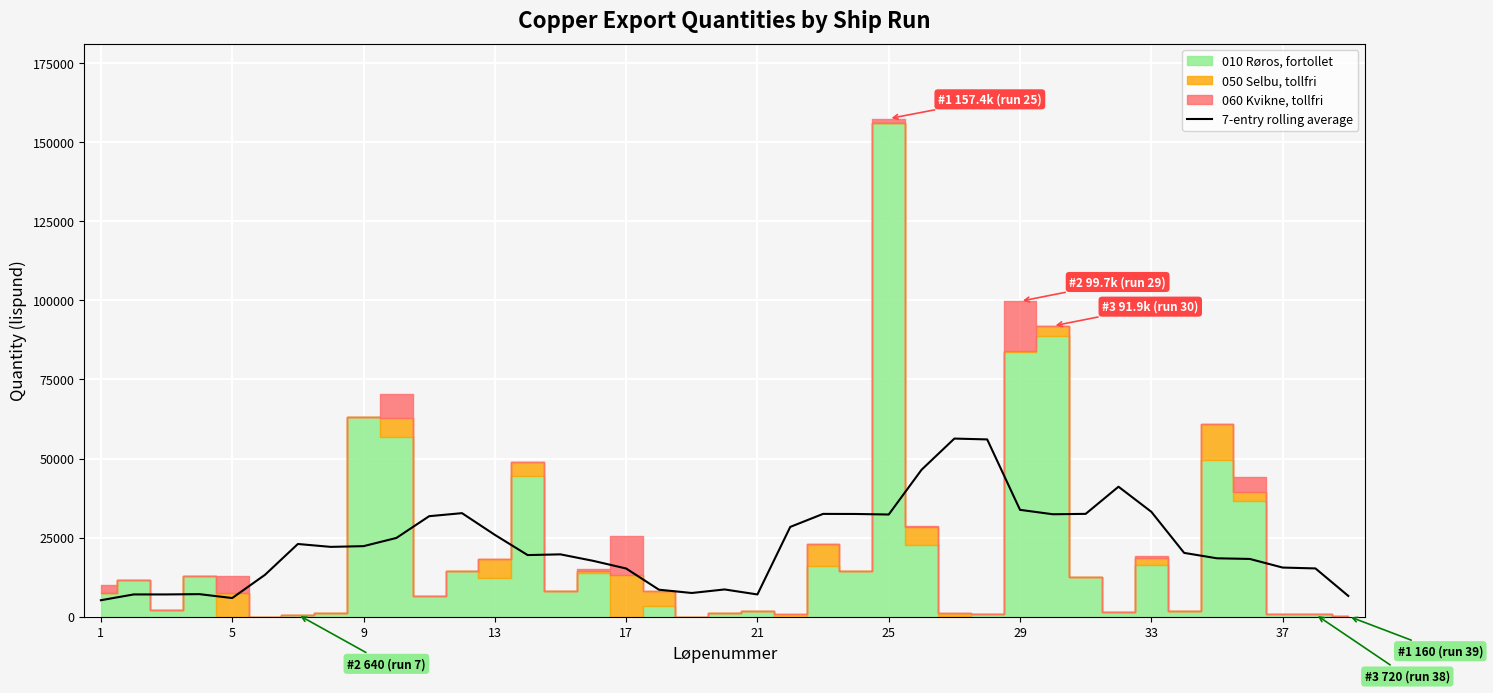

The value of 7-entry rolling average at 9 is 22303.3. True or false?

True